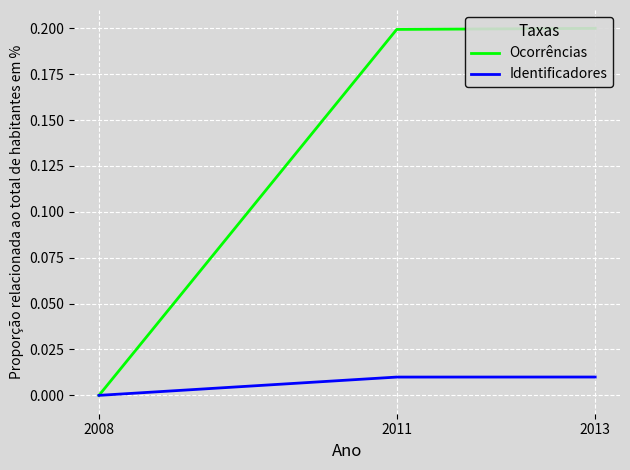

Which category has the highest value across all series?

2013